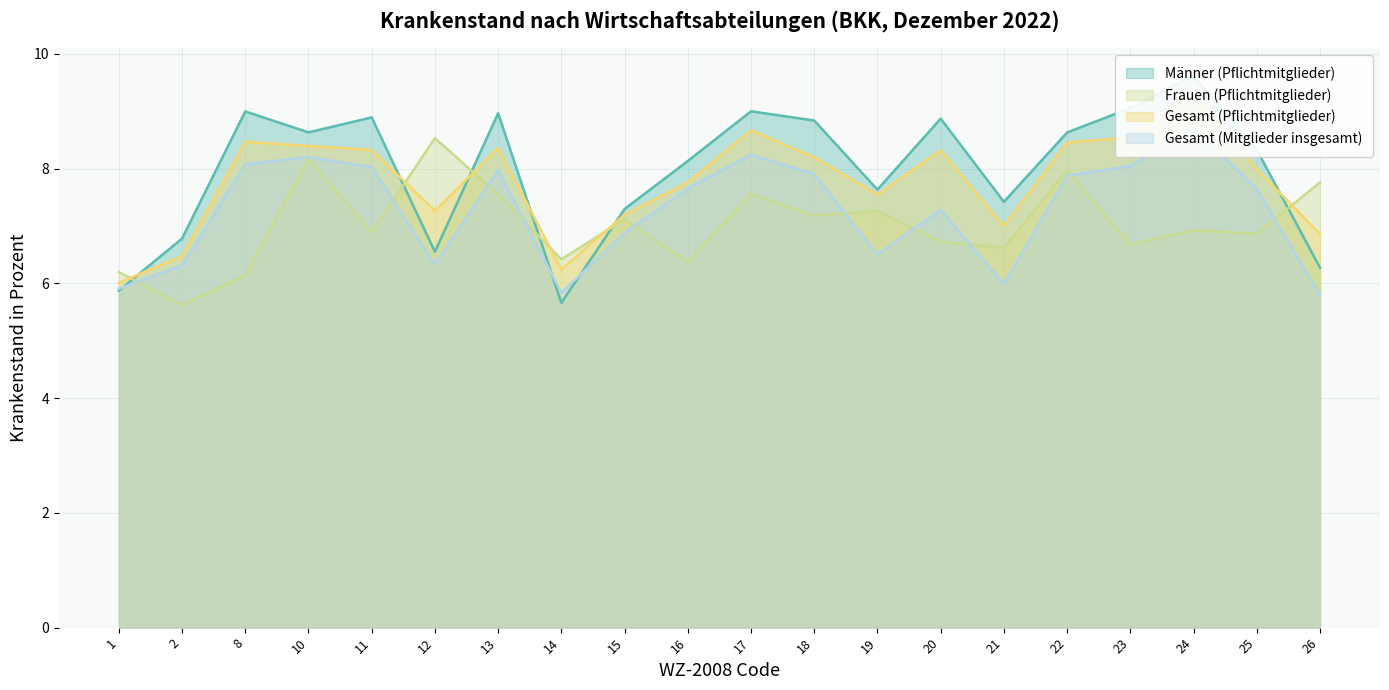

What is the difference between the highest and lowest values at 20?

2.1